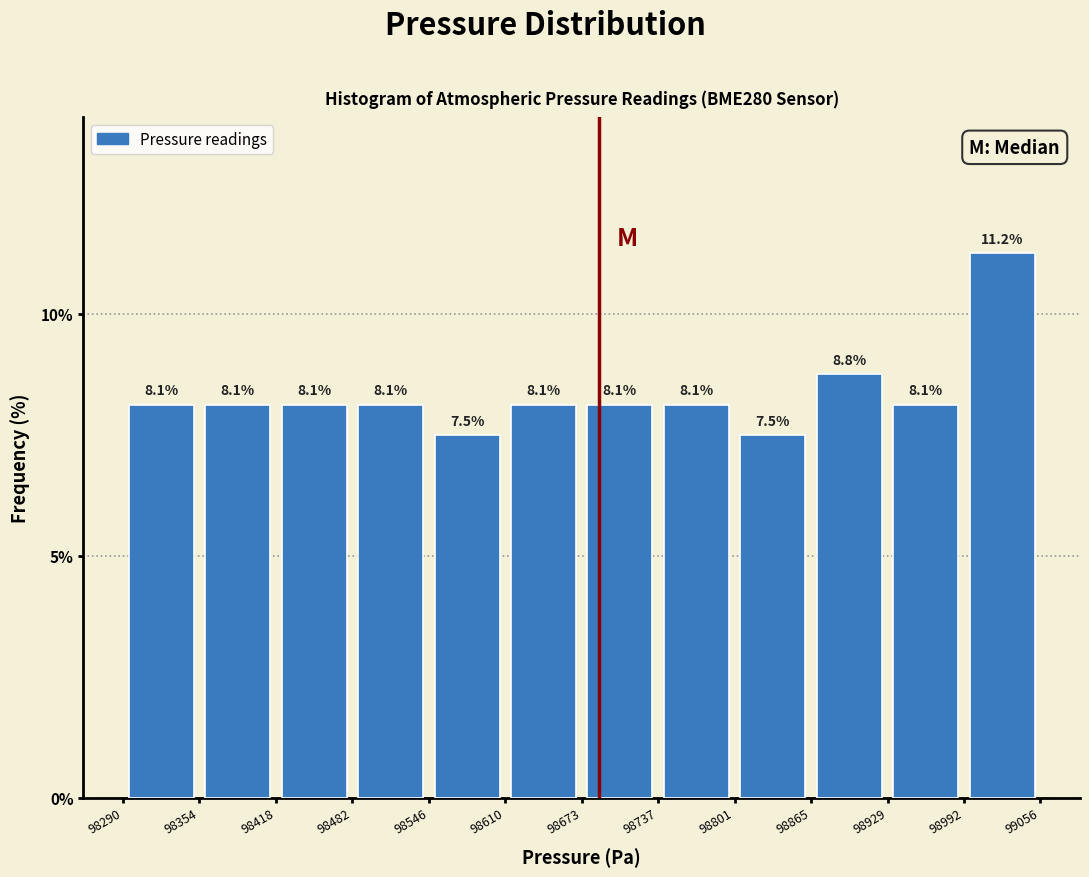

Which range on the x-axis has the tallest bar?

98992 to 99056